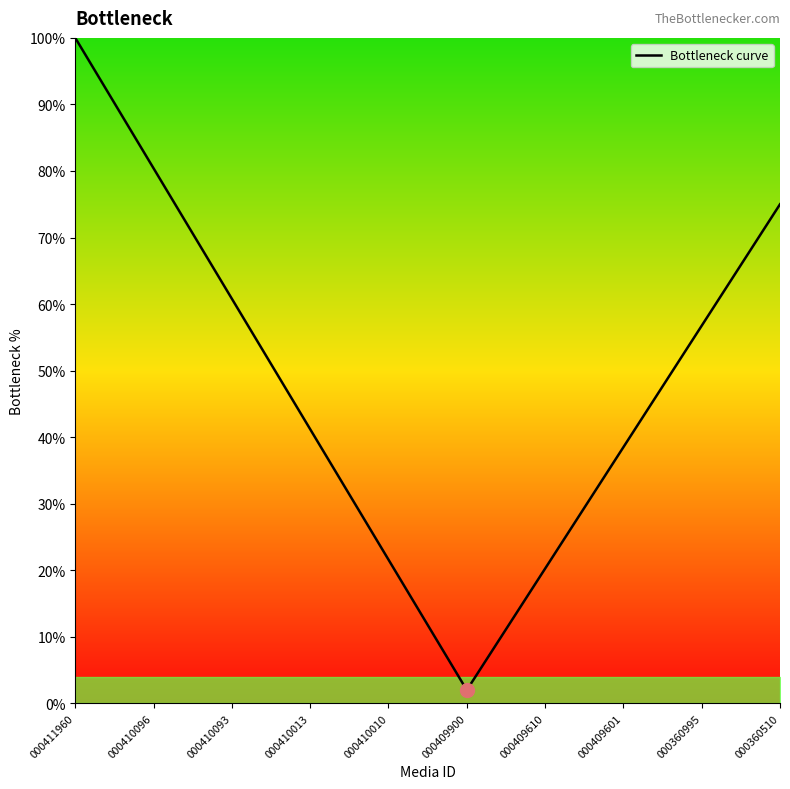

Does the chart have visible grid lines?

No